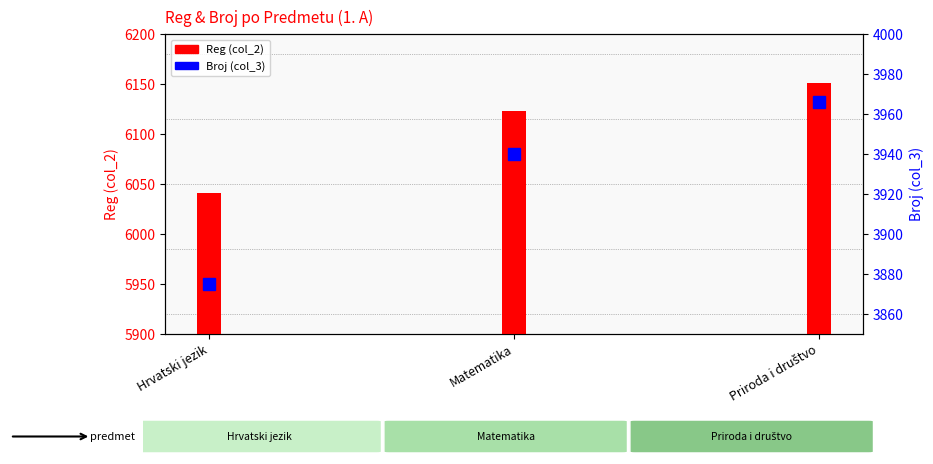

Approximately how many times larger is the value at Matematika compared to Hrvatski jezik?

1.0